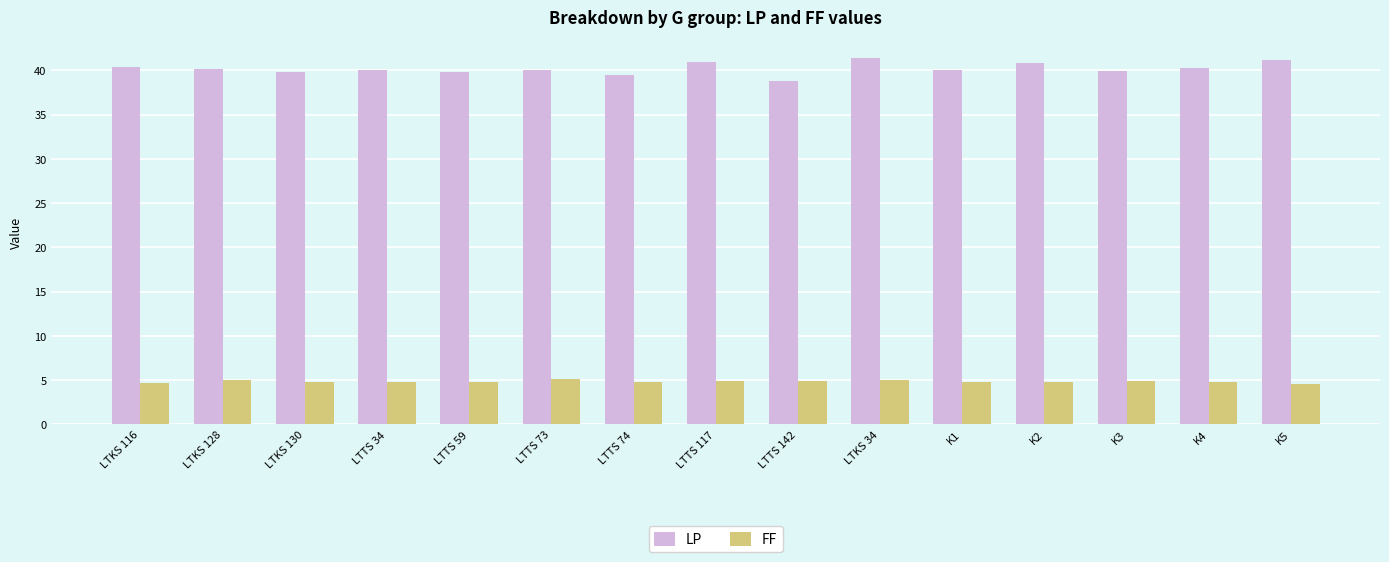

What is the spread (max minus min) of values at LTKS 116?

35.6